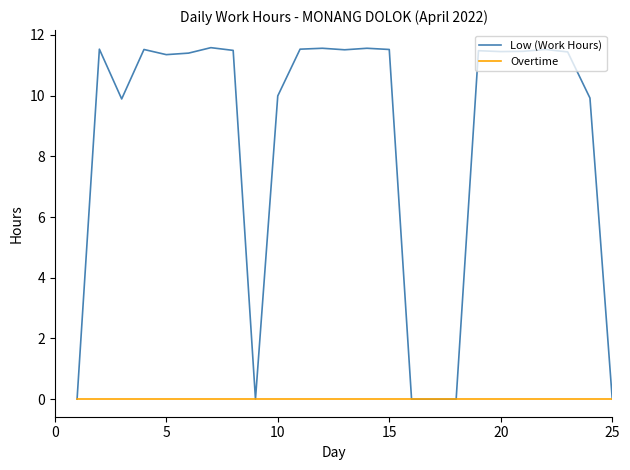

Which series has the largest total across all categories?

Low (Work Hours)